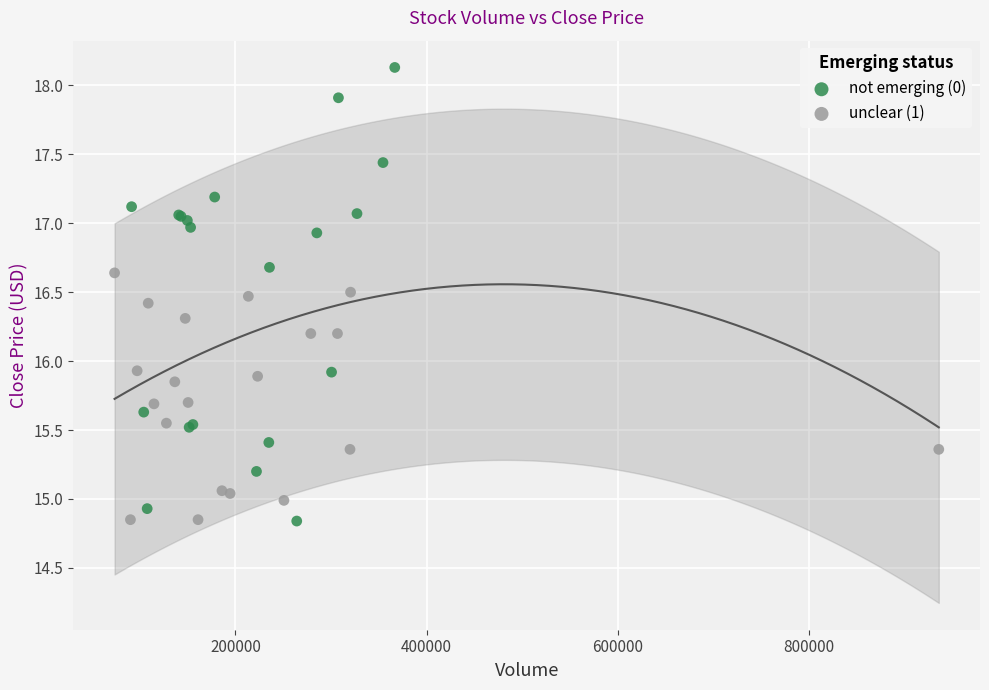

What are all the series names shown in the legend?

not emerging (0), unclear (1)